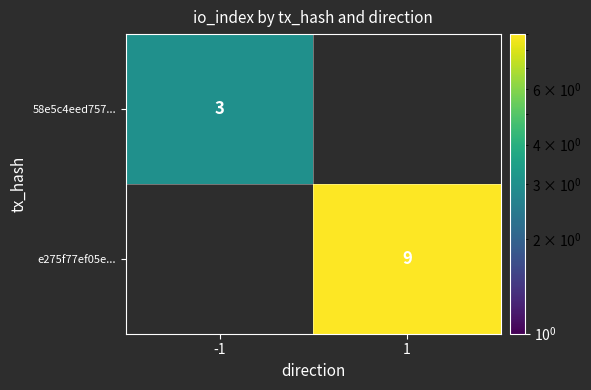

Is the value of 58e5c4eed757... at -1 greater than the value of e275f77ef05e... at 1?

No